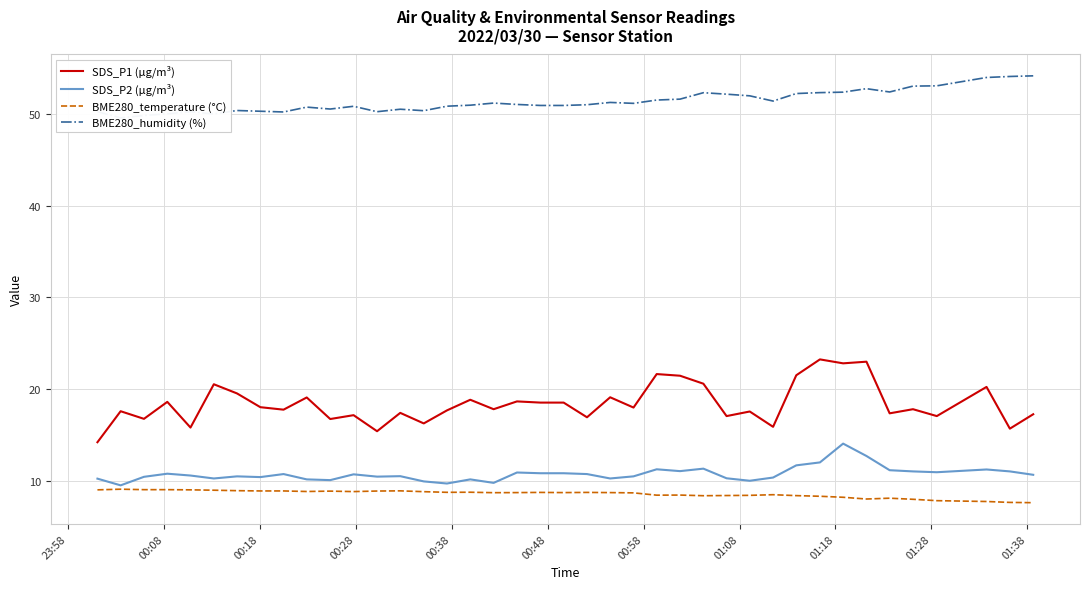

True or false: SDS_P2 (µg/m³) and SDS_P1 (µg/m³) intersect in this chart.

False